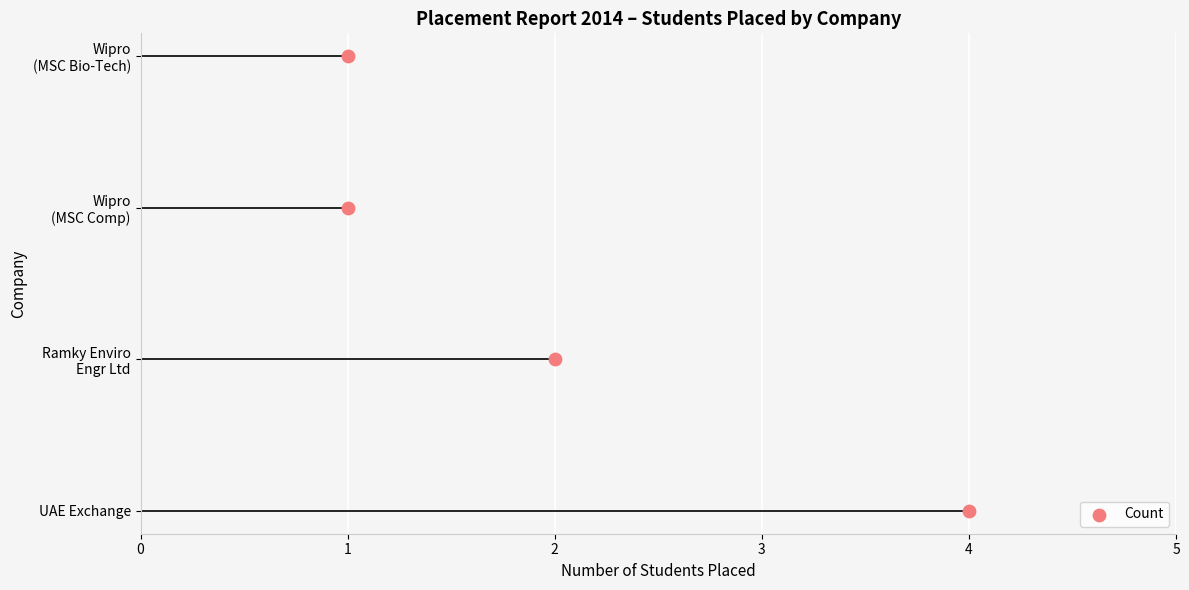

What is the ratio of the value at Wipro Technologies to the value at UAE Exchange?

0.2